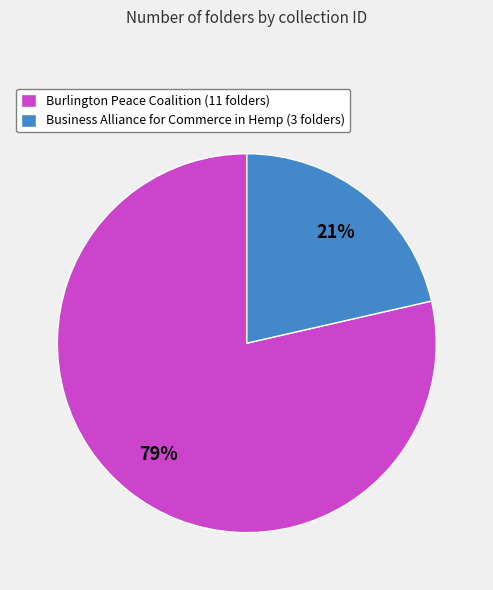

Combined, do Burlington Peace Coalition (11 folders) and Business Alliance for Commerce in Hemp (3 folders) account for over 50%?

Yes